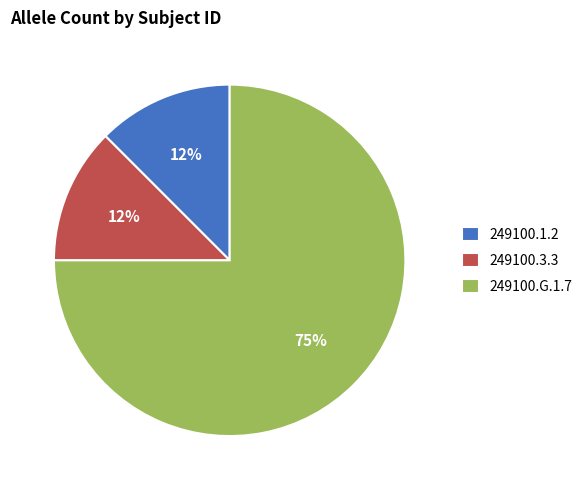

What is the largest slice in the pie chart?

249100.G.1.7